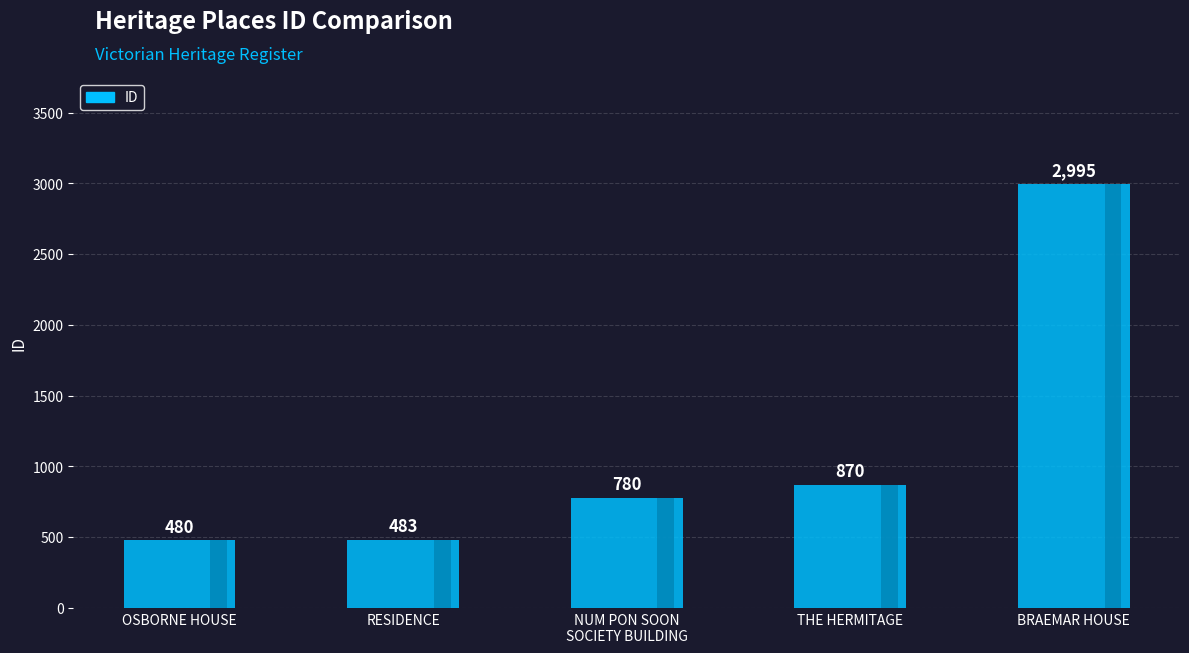

What is the average value?

1122